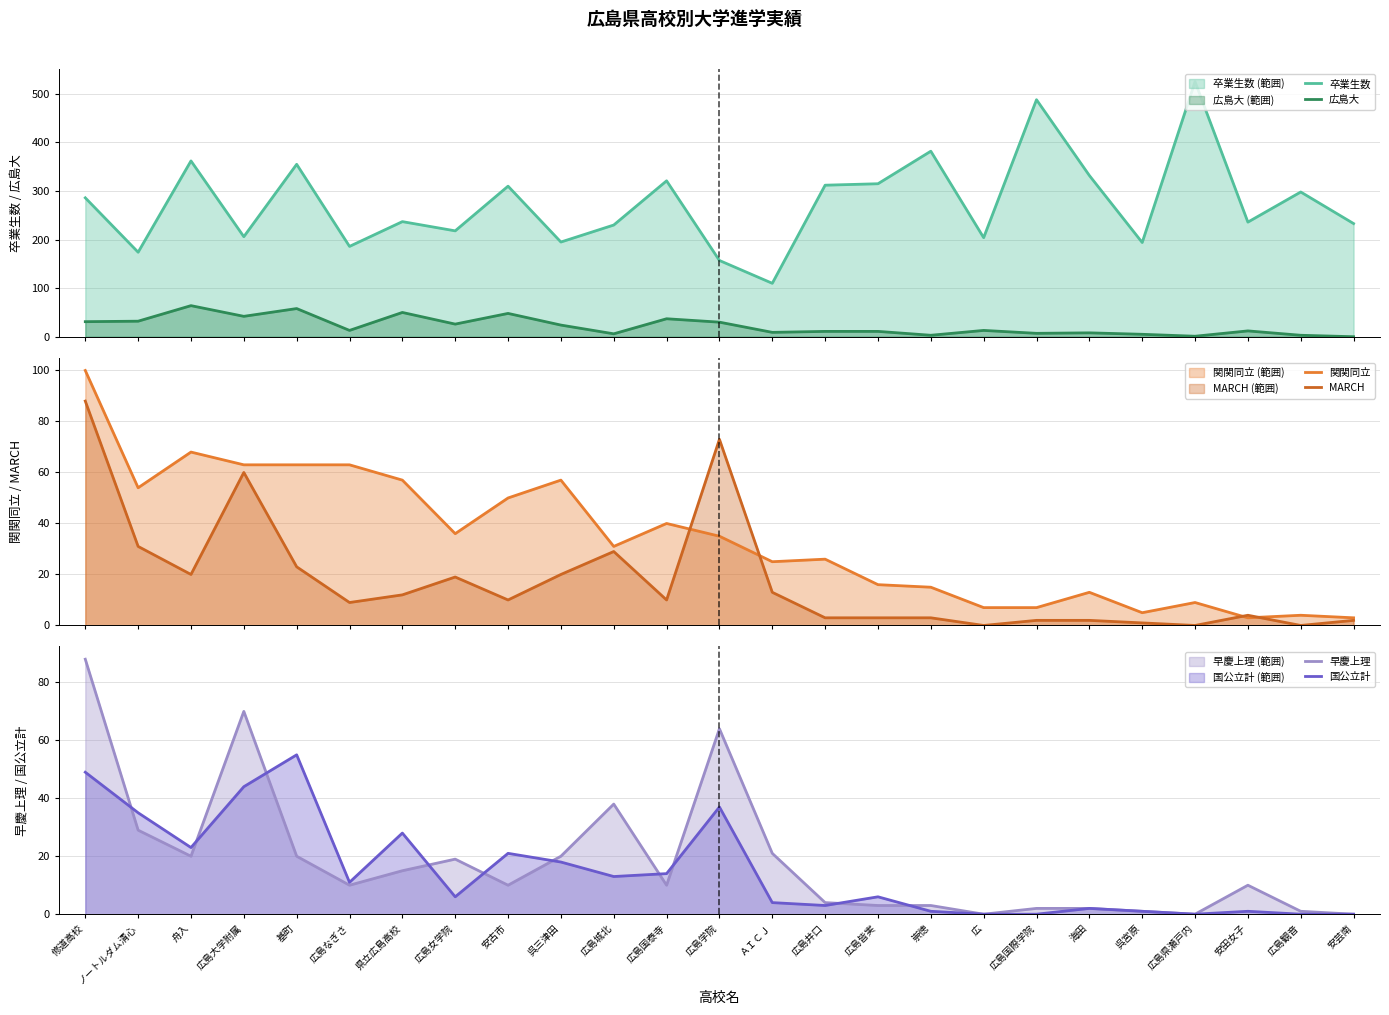

Reading left to right, transcribe all the data shown in this chart.

卒業生数: 286	174	362	206	355	186	237	218	310	195	230	321	157	110	312	315	382	204	488	332	194	525	236	298	233
広島大: 31	32	64	42	58	13	50	26	48	24	6	37	30	9	11	11	3	13	7	8	5	1	12	3	0
関関同立: 100	54	68	63	63	63	57	36	50	57	31	40	35	25	26	16	15	7	7	13	5	9	3	4	3
MARCH: 88	31	20	60	23	9	12	19	10	20	29	10	73	13	3	3	3	0	2	2	1	0	4	0	2
早慶上理: 88	29	20	70	20	10	15	19	10	20	38	10	64	21	4	3	3	0	2	2	1	0	10	1	0
国公立計: 49	35	23	44	55	11	28	6	21	18	13	14	37	4	3	6	1	0	0	2	1	0	1	0	0